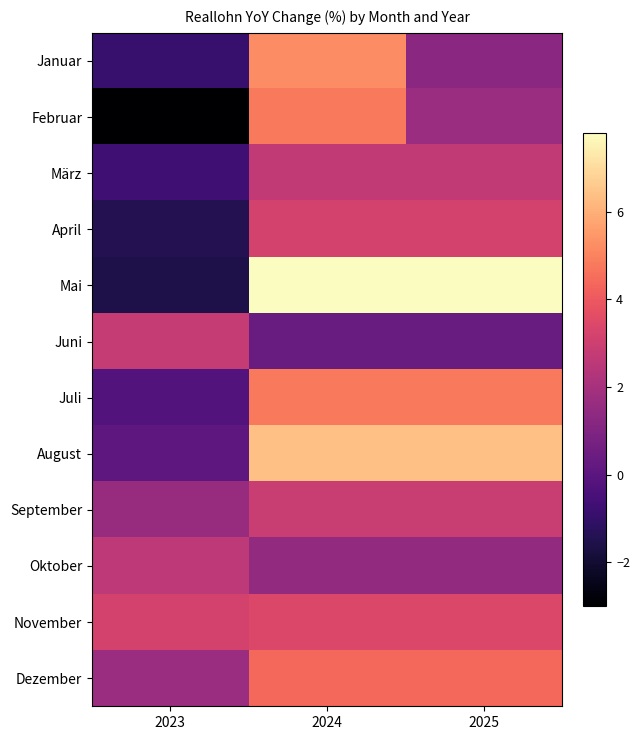

At which category does the chart reach its peak across all series?

2024